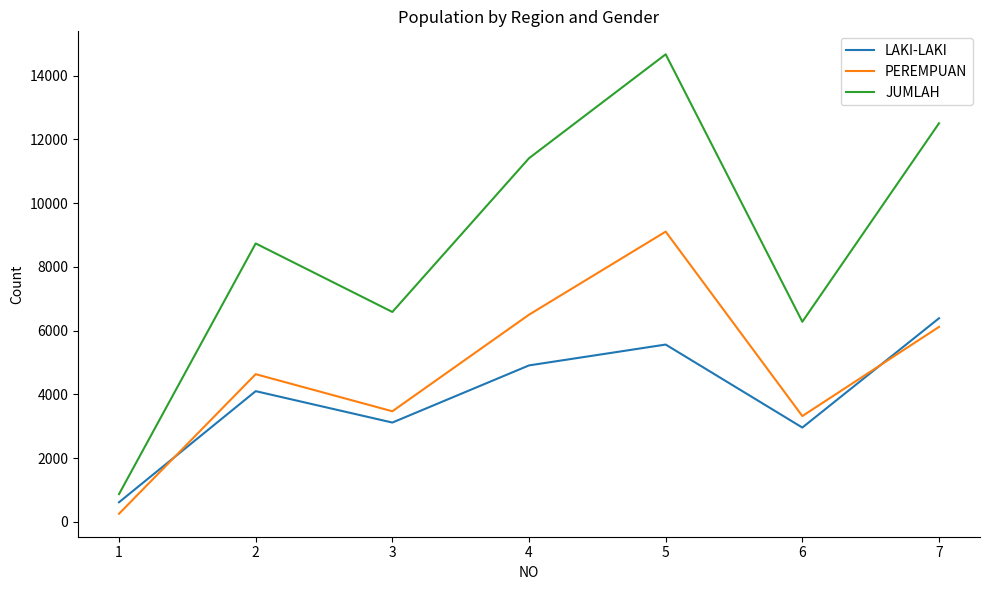

What is the approximate value of PEREMPUAN at 5, to the nearest 10?

9110